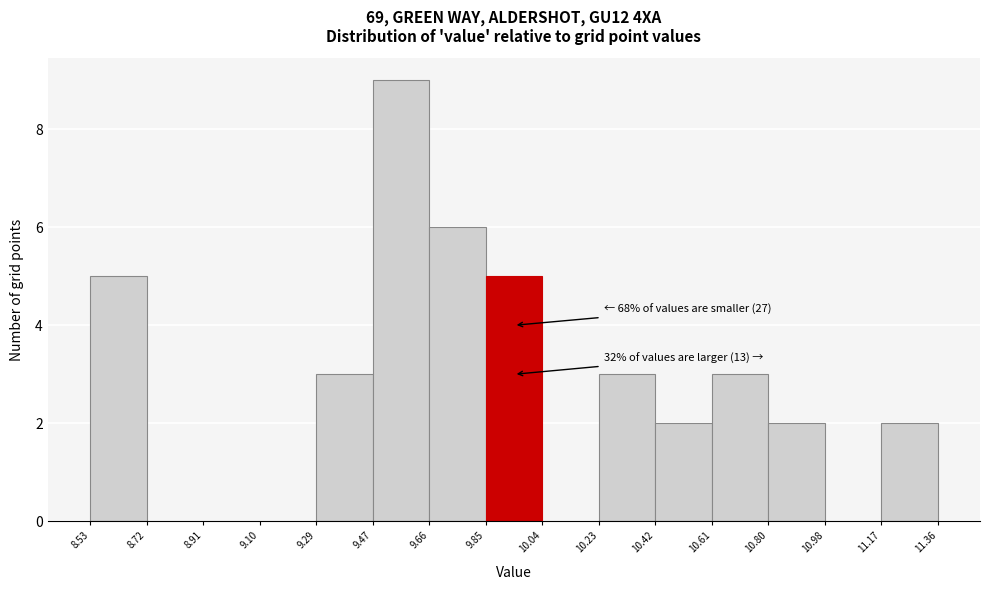

Which range on the x-axis has the tallest bar?

9.47 to 9.66